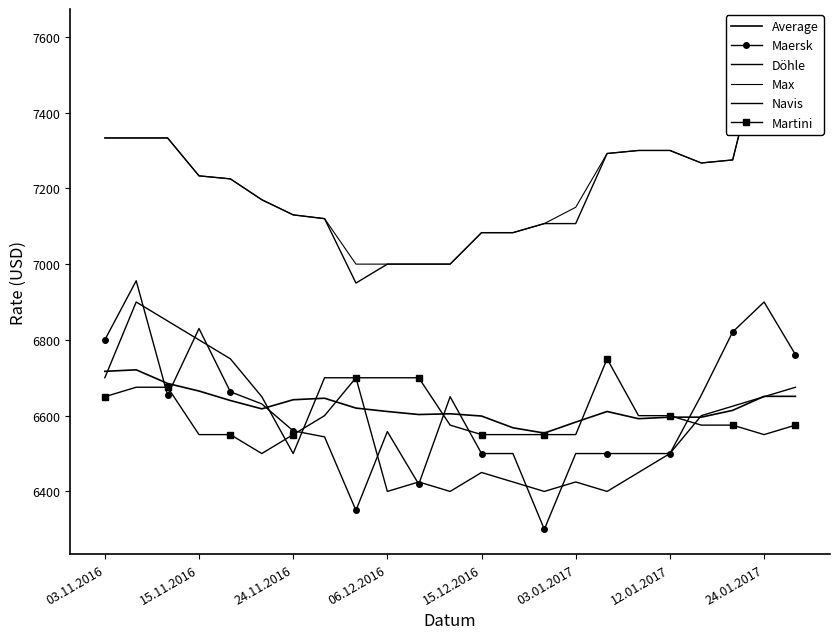

Which series ends up on top after the final intersection of Navis and Maersk?

Maersk